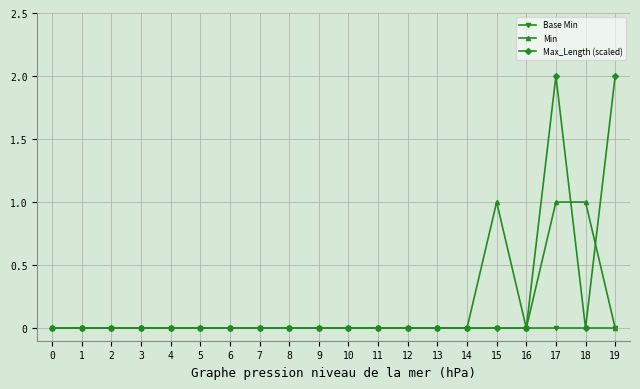

Is the value of Min at 15 greater than the value of Base Min at 9?

Yes